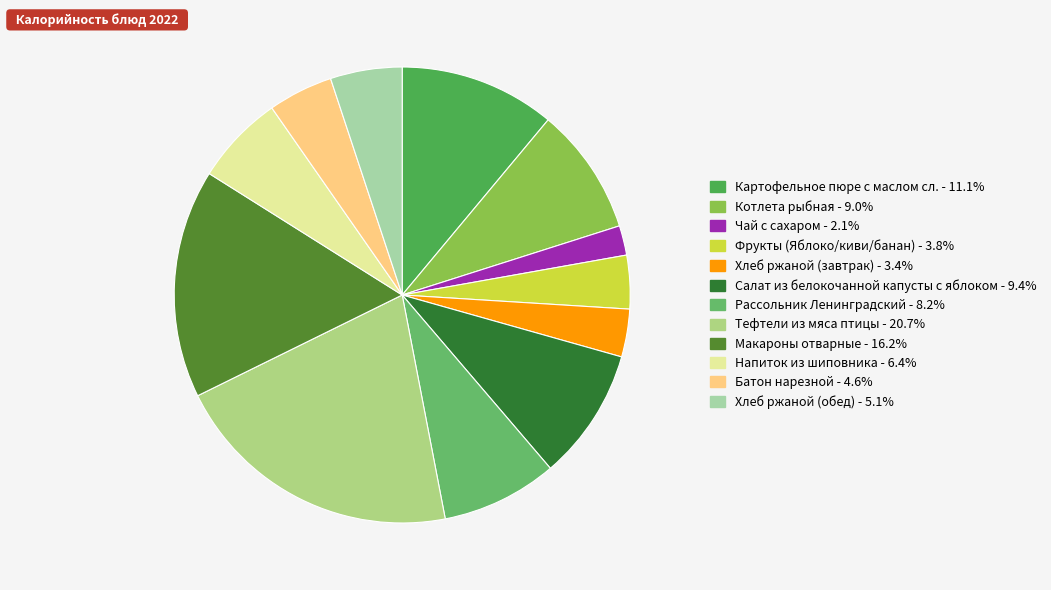

Which category has the biggest portion of the pie?

Тефтели из мяса птицы